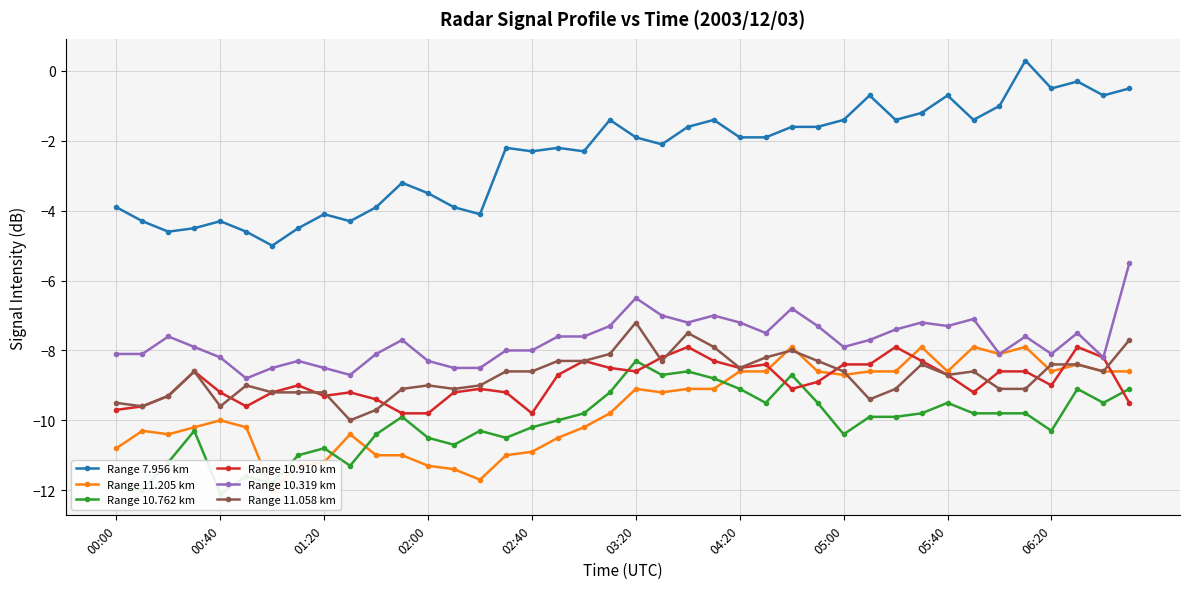

The Range 7.956 km series shows -3.5 at 02:00. True or false?

True